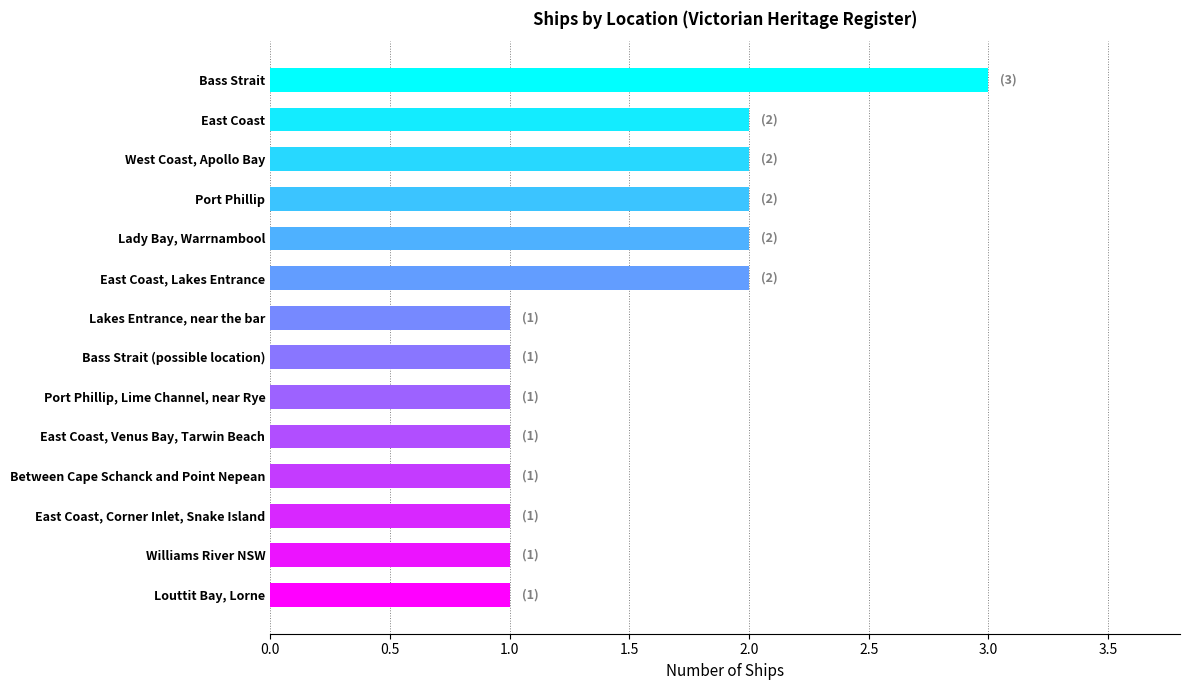

Which label corresponds to the largest value in the chart?

Bass Strait